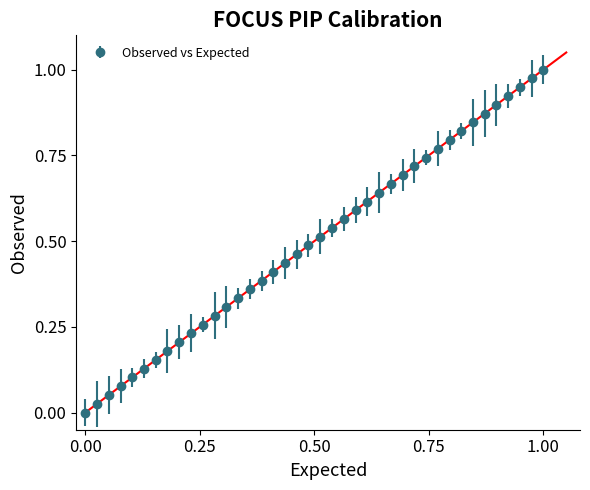

What is the sum of all values?

20.0